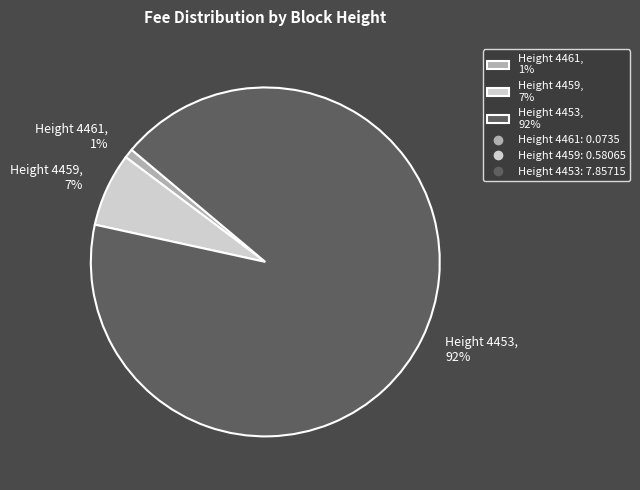

Which category has the smallest portion of the pie?

Height 4461, 1%